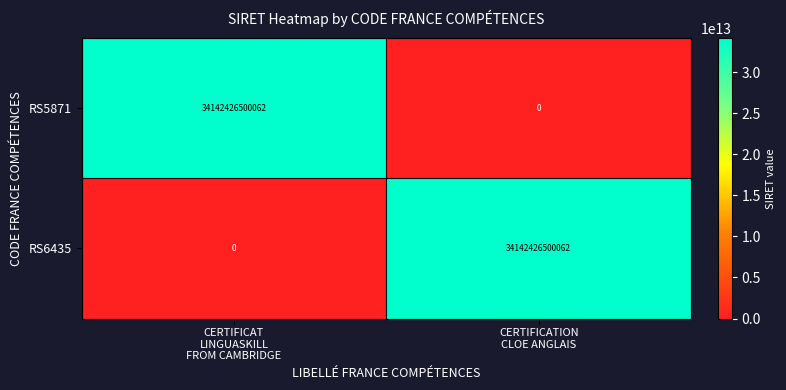

What is the highest value of the RS5871 series?

34142426500062